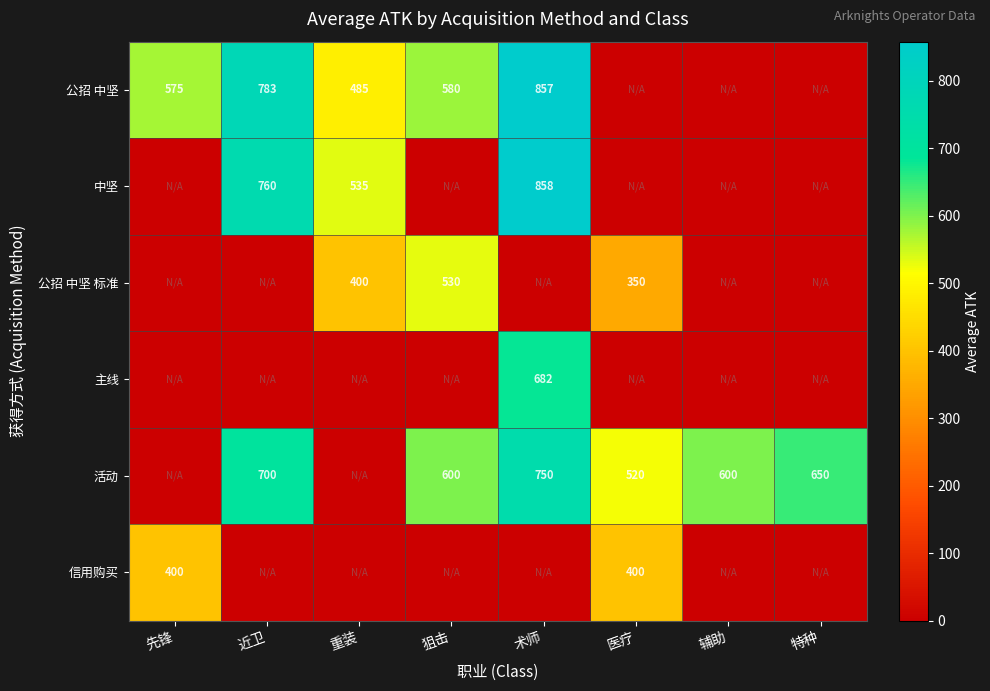

The value of 公招 中坚 at 术师 is 857. True or false?

True